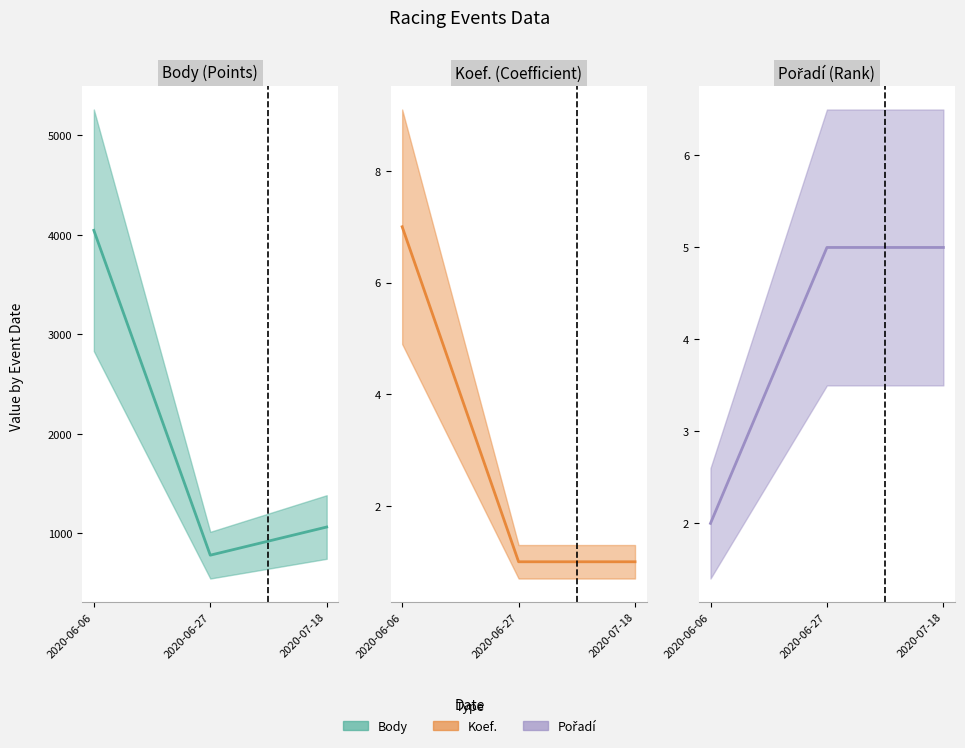

Rank the series by their maximum value, from highest to lowest.

Body estimate, Koef. estimate, Pořadí estimate